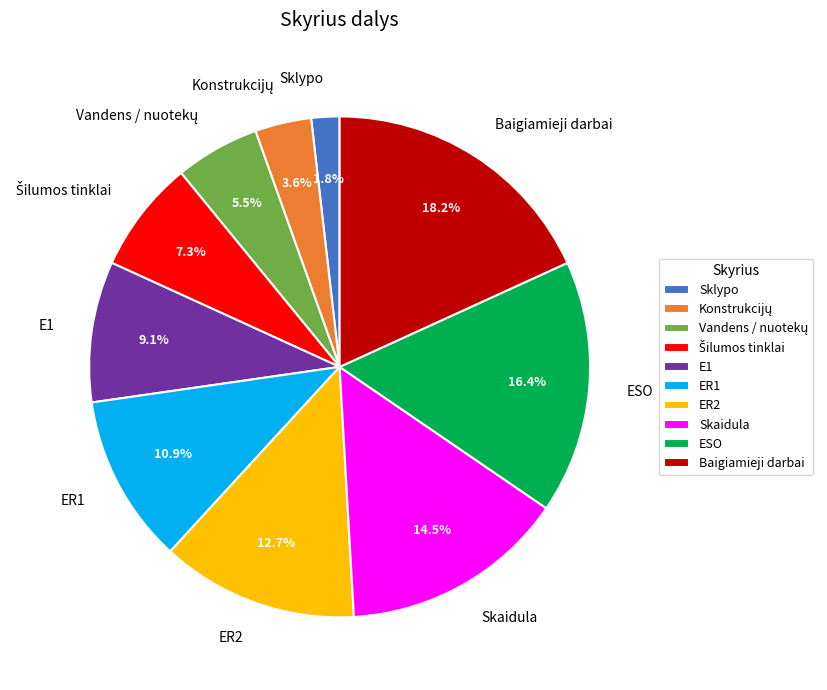

Which has a higher value, ER1 or Baigiamieji darbai?

Baigiamieji darbai